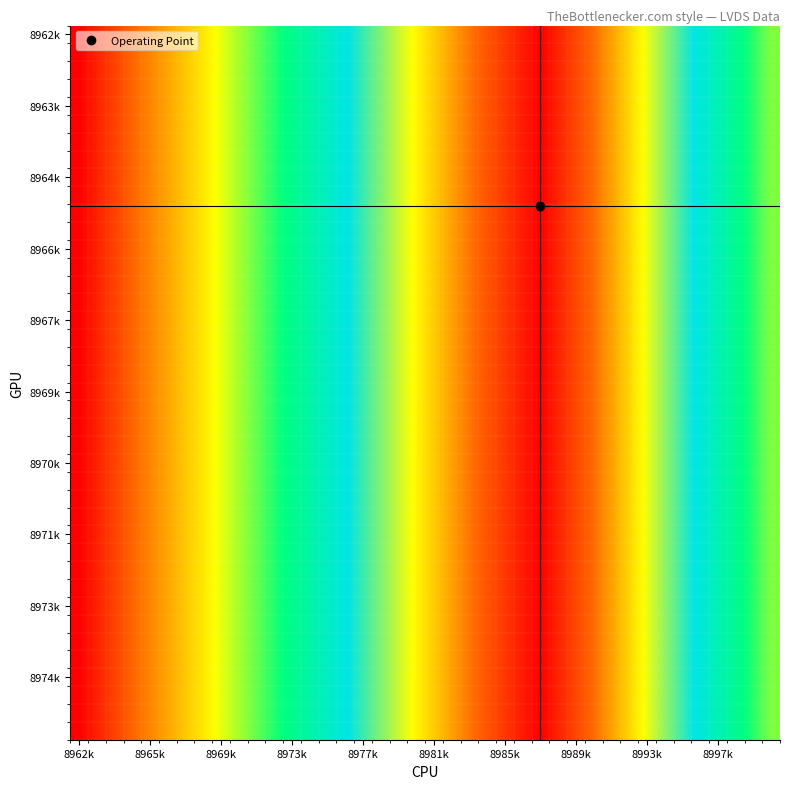

At which category does the chart reach its minimum across all series?

8962k